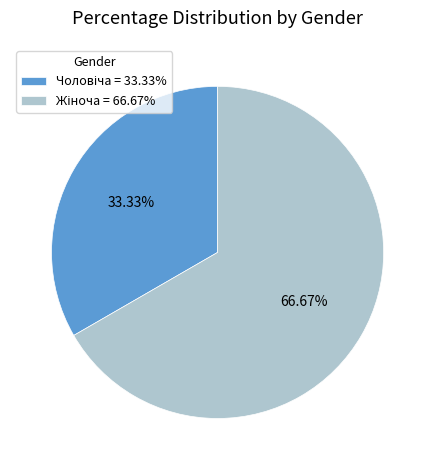

Is there a majority slice in this chart?

Yes